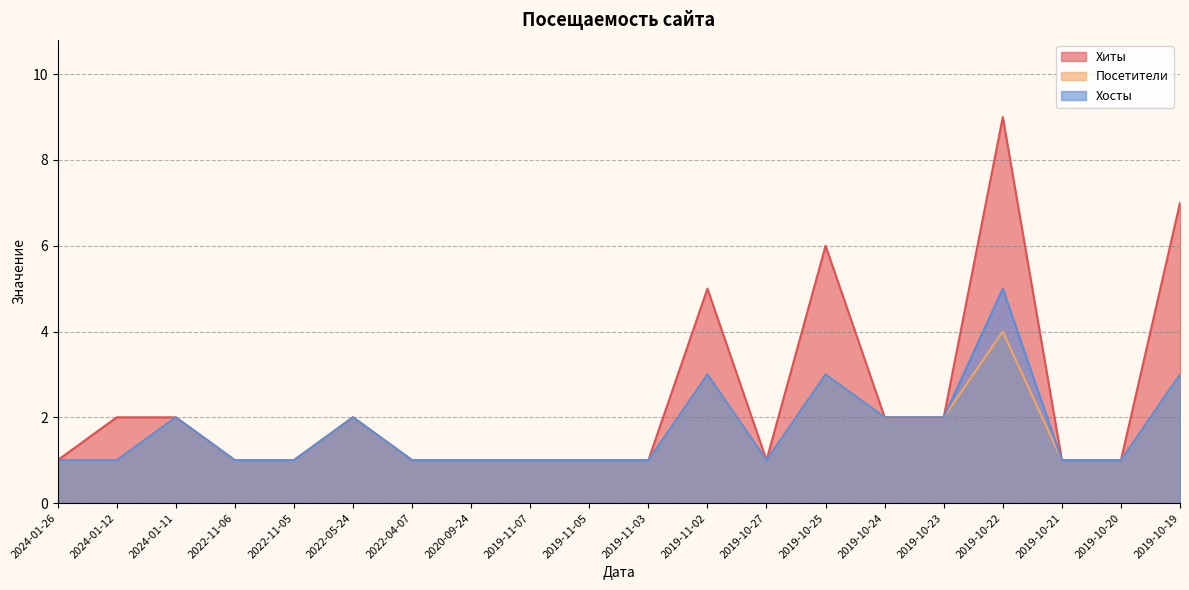

How many interior local valleys does the Хиты series have?

1